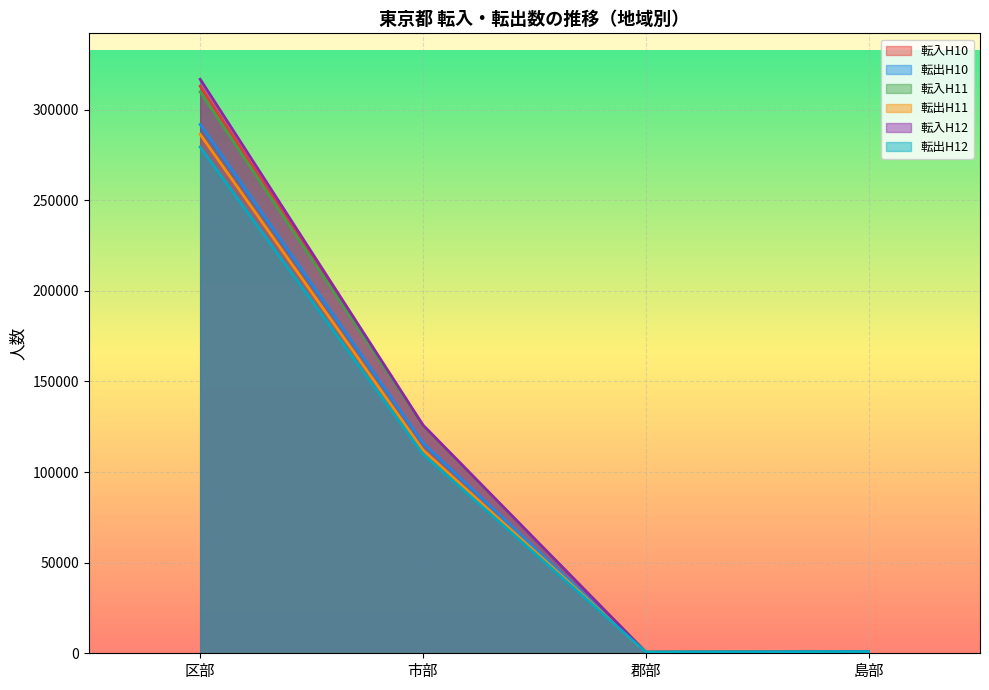

The 転入H11 series shows 966 at 島部. True or false?

True